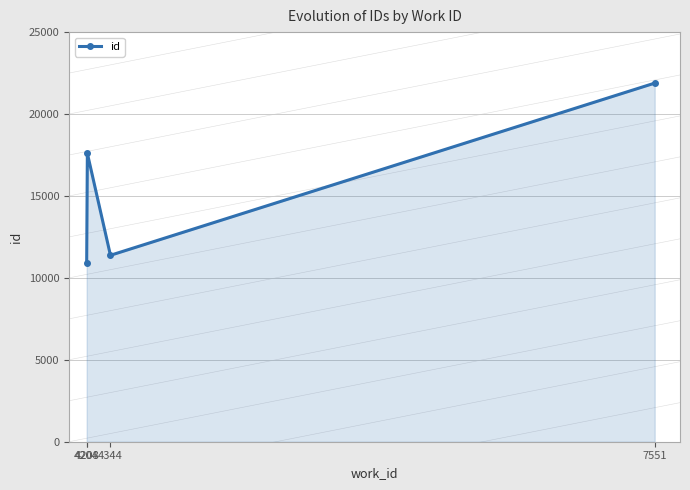

True or false: the data has more than 1 interior local peaks.

False